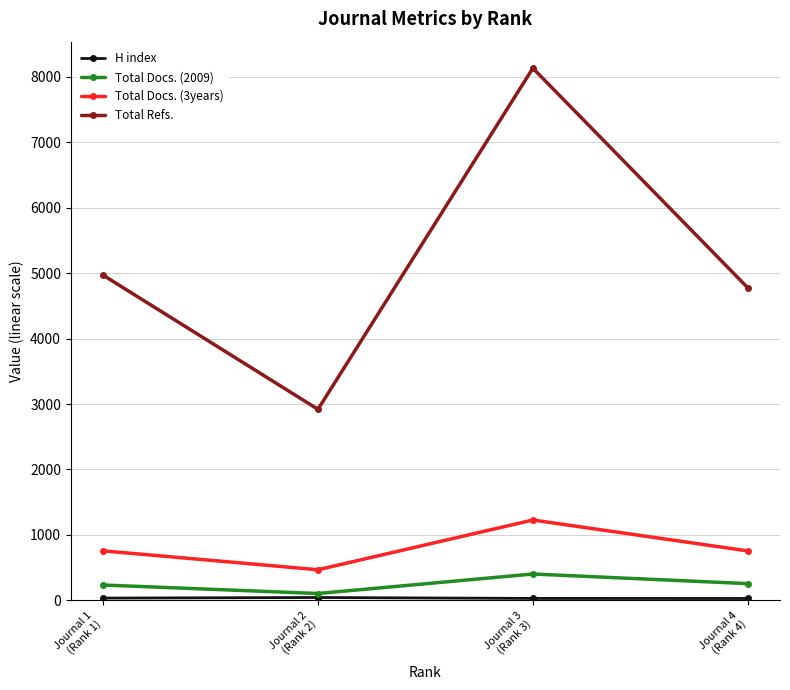

How many series are shown in this chart?

4